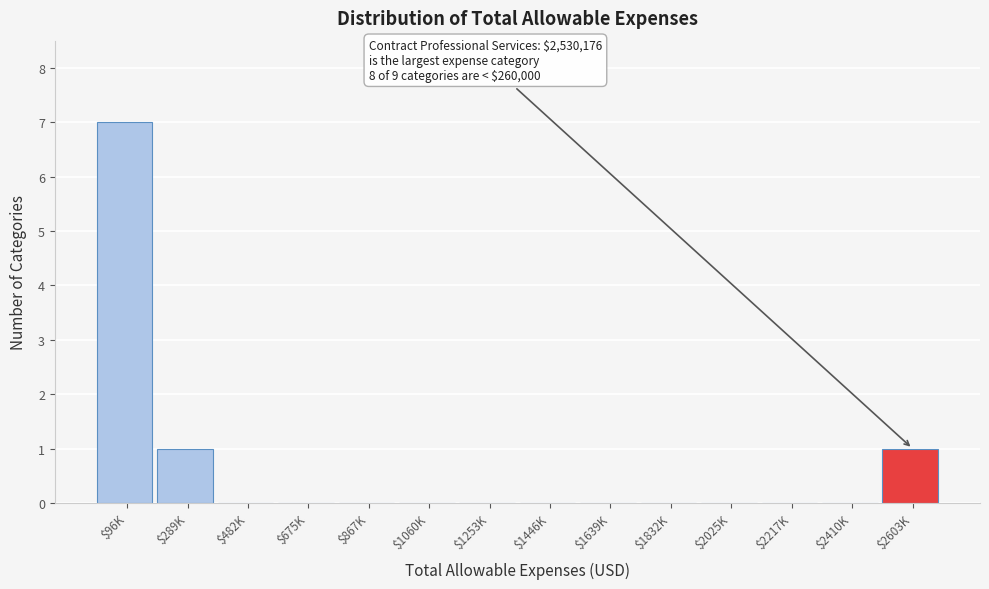

True or false: the data shows 0 at $1253K.

True